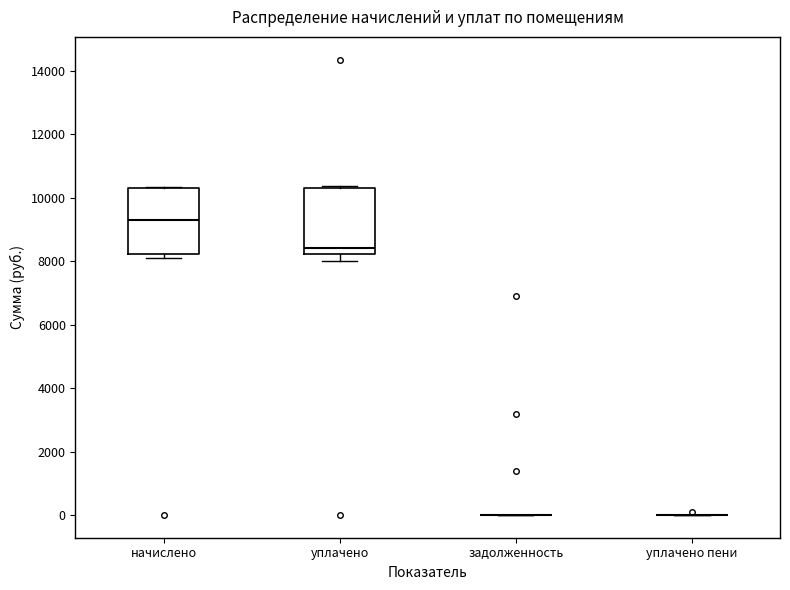

Reading left to right, transcribe this box plot: for each box, give where its median line is, the range the box spans, and where its two whiskers end, as read against the y-axis. The values are not printed on the chart, so give them approximately, as read against the axis.

начислено: median 9200, box 8200 to 10400, whiskers 8200 (just below the box's lower edge) to 10400
уплачено: median 8400, box 8200 to 10400, whiskers 8000 to 10400 (just above the box's upper edge)
задолженность: box collapsed to a line at 0, whiskers 0 to 0
уплачено пени: box collapsed to a line at 0, whiskers 0 to 0